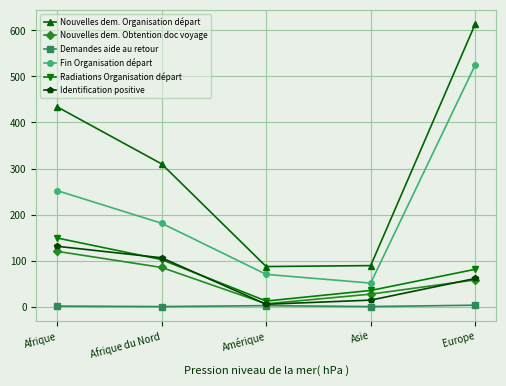

Between Afrique and Asie, which series saw the biggest shift?

Nouvelles dem. Organisation départ